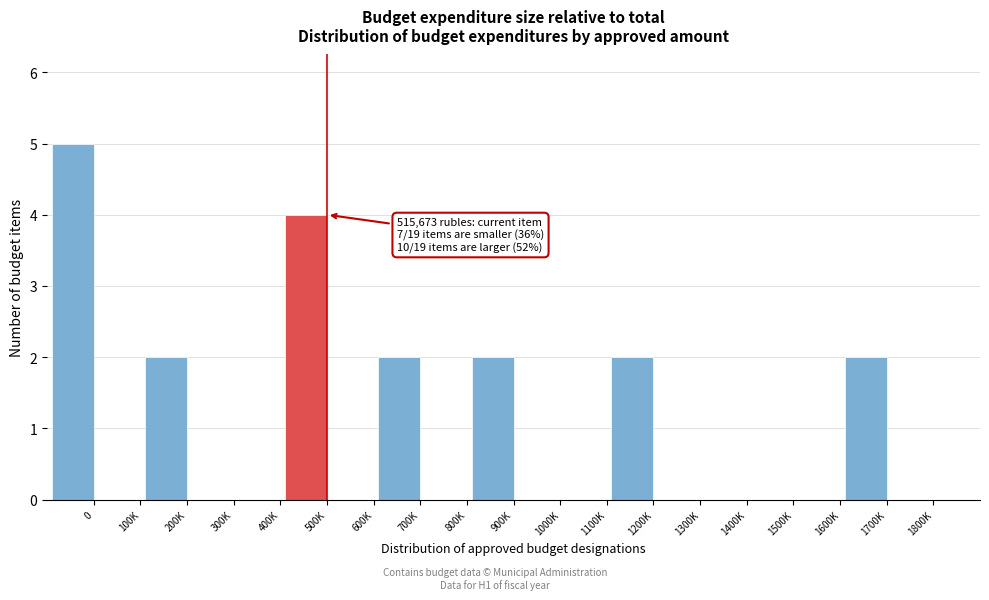

Reading left to right, list all the values displayed in this chart.

0=5	100K=0	200K=2	300K=0	400K=0	500K=4	600K=0	700K=2	800K=0	900K=2	1000K=0	1100K=0	1200K=2	1300K=0	1400K=0	1500K=0	1600K=0	1700K=2	1800K=0